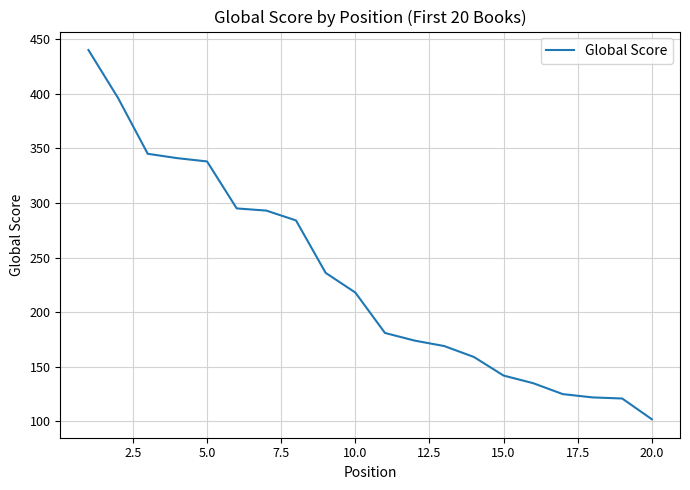

What is the maximum value shown in the chart?

440